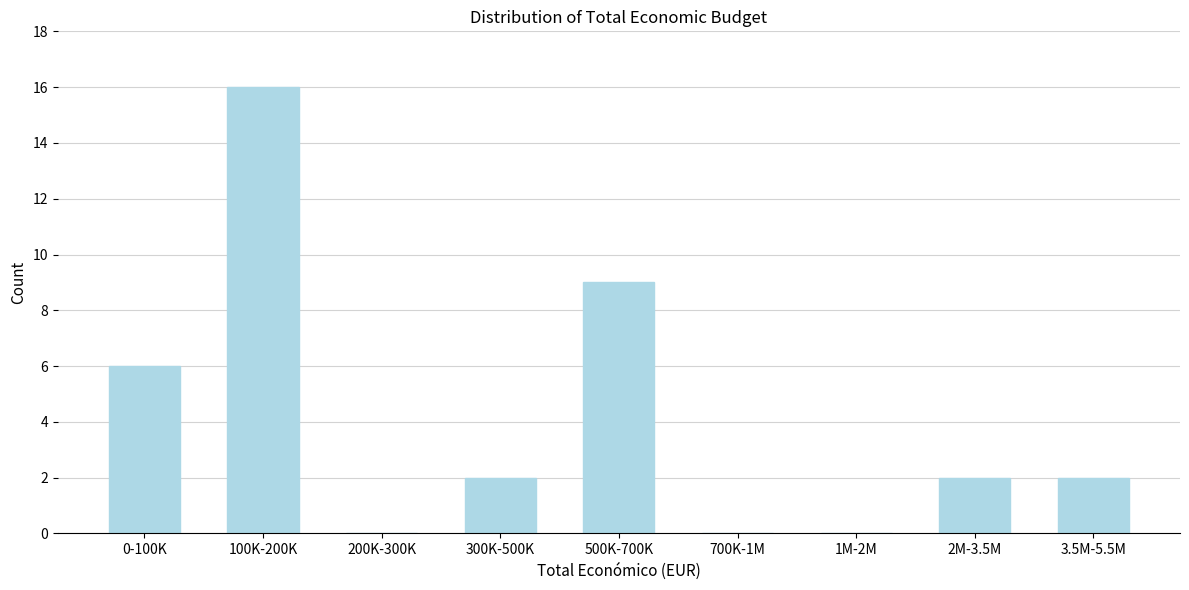

Reading left to right, transcribe all the data shown in this chart.

0-100K=6	100K-200K=16	200K-300K=0	300K-500K=2	500K-700K=9	700K-1M=0	1M-2M=0	2M-3.5M=2	3.5M-5.5M=2